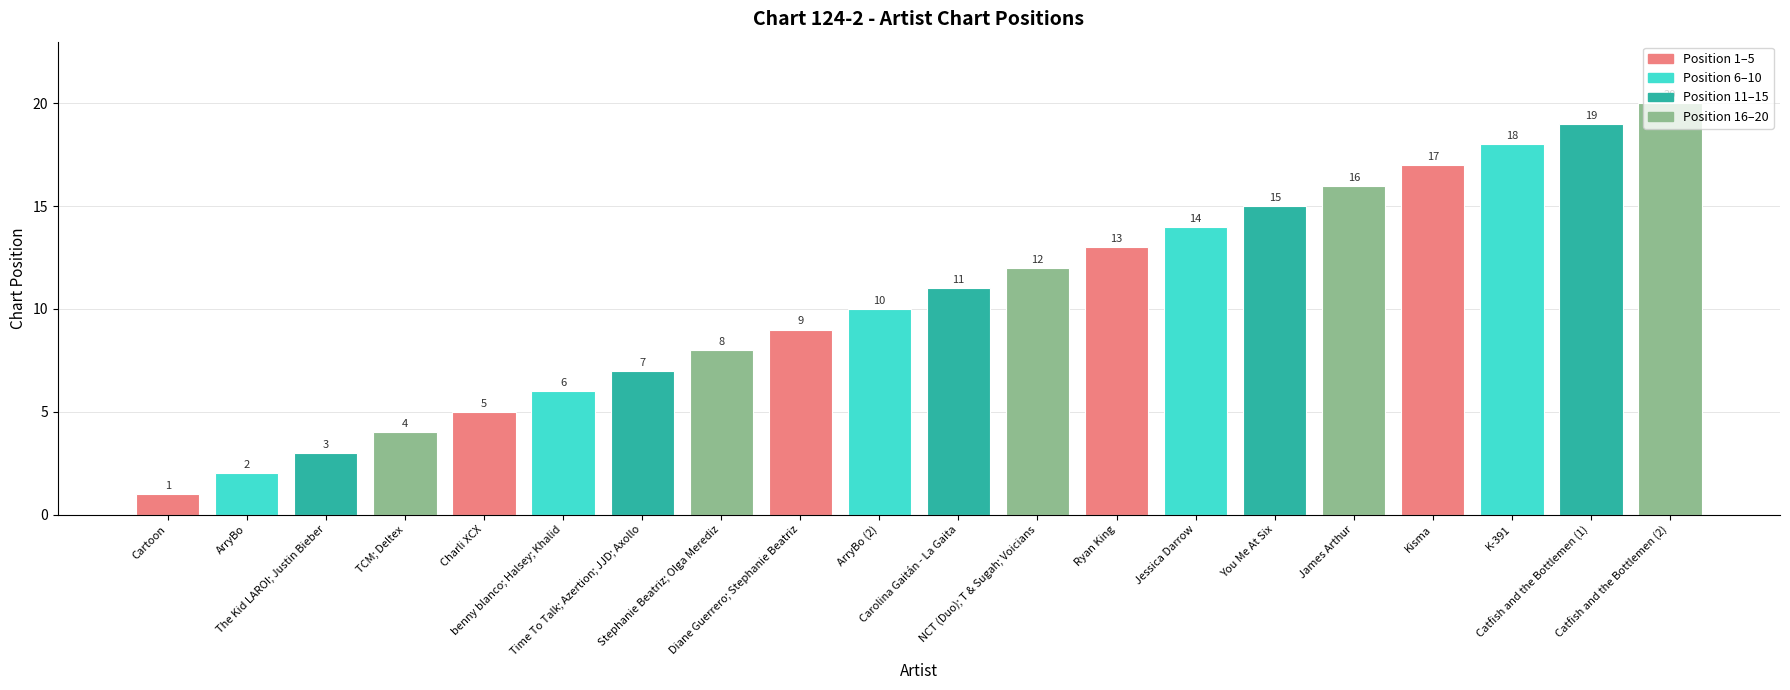

What is the difference between the maximum and second lowest values?

18